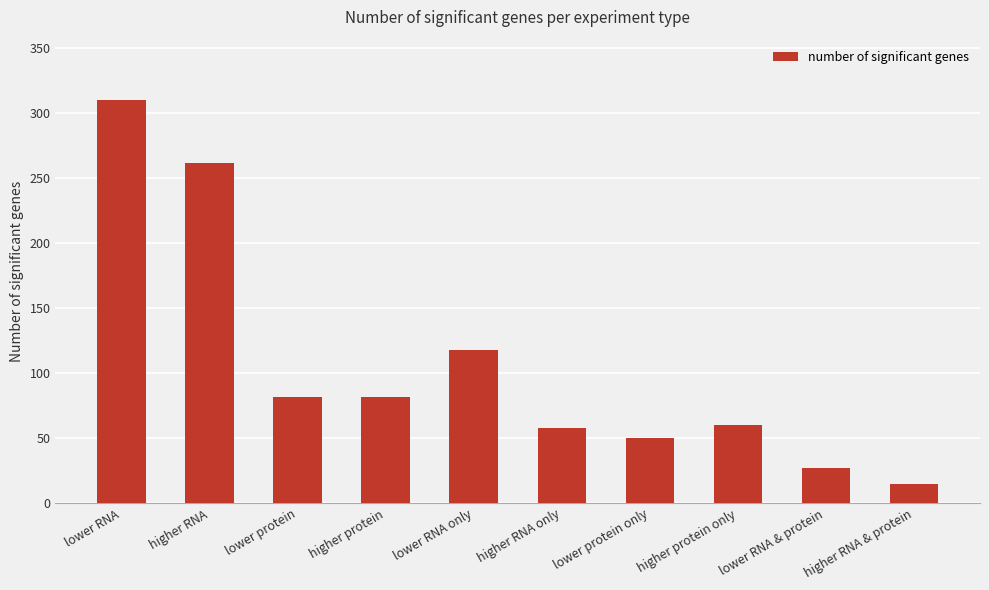

What is the average value?

106